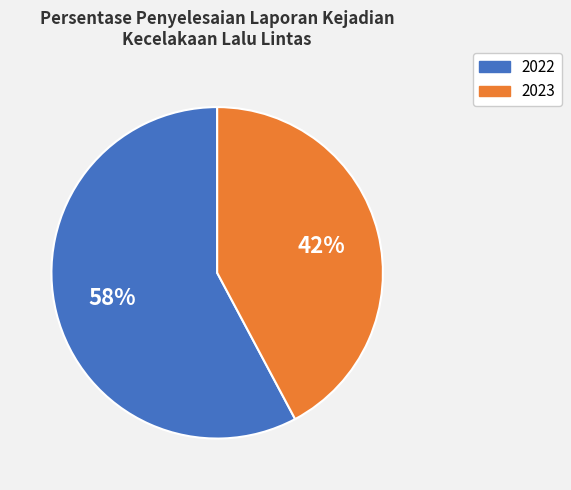

What is the ratio of the value at 2022 to the value at 2023?

1.4